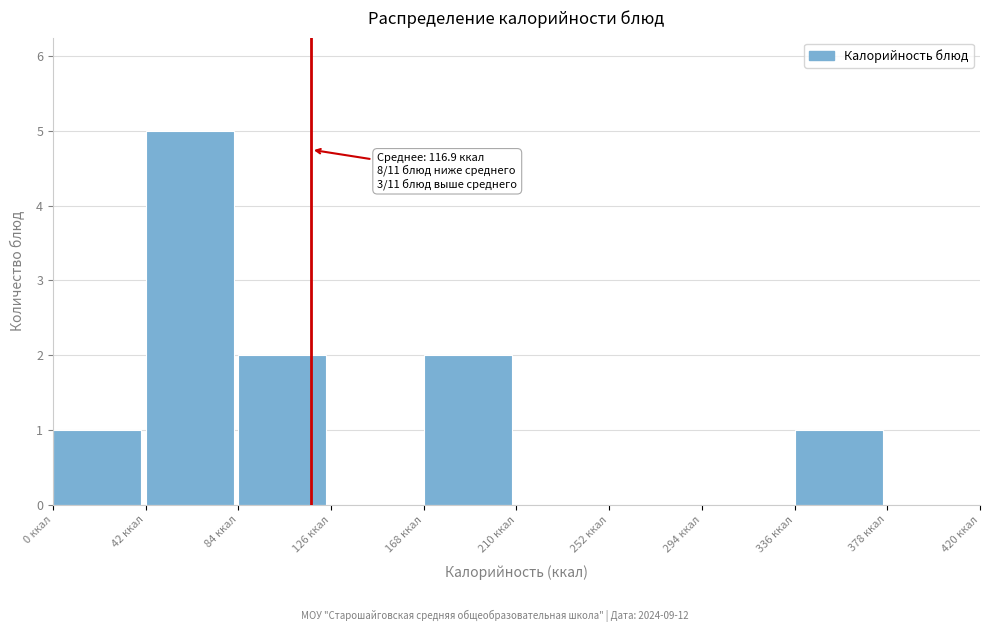

Which range on the x-axis has the tallest bar?

42 to 84